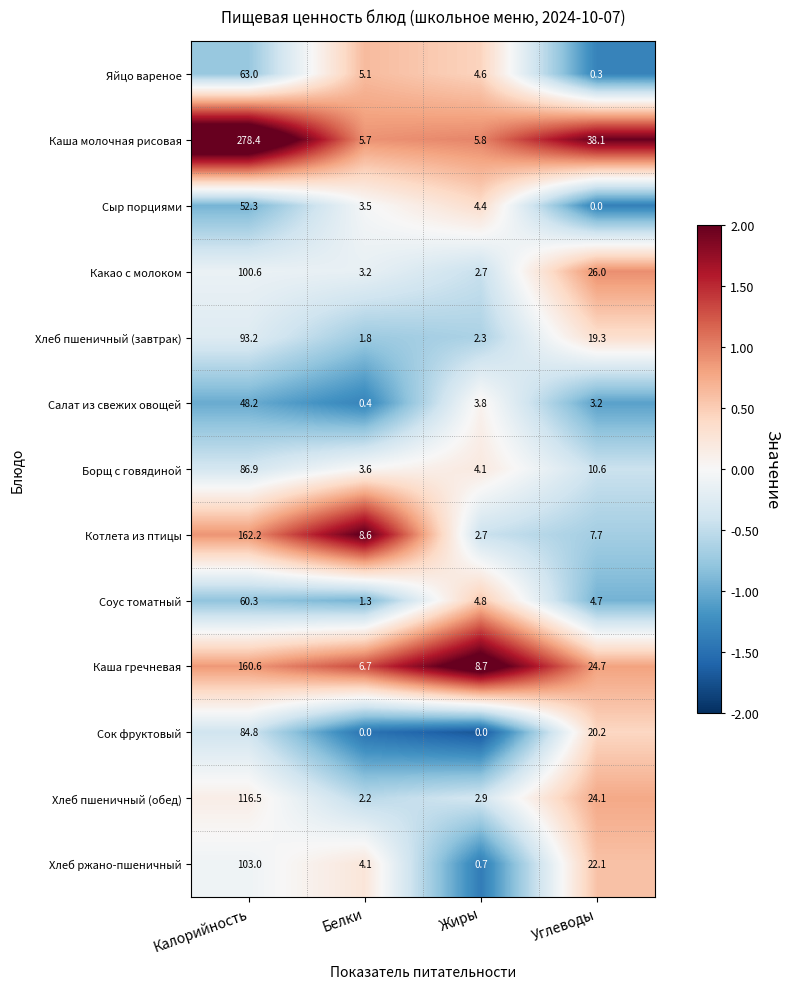

The value of Борщ с говядиной at Белки is 1.7. True or false?

False